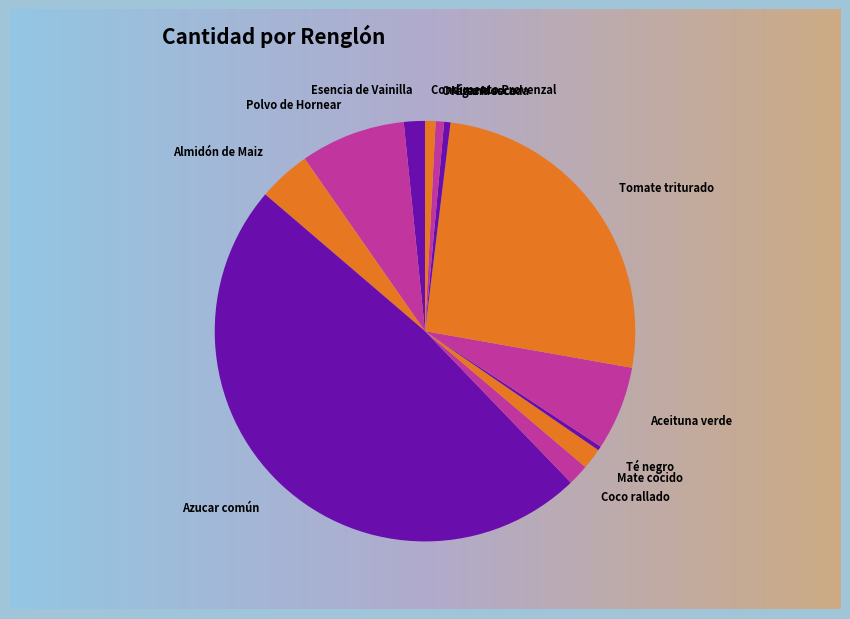

Between Orégano seco and Aceituna verde, which is larger?

Aceituna verde